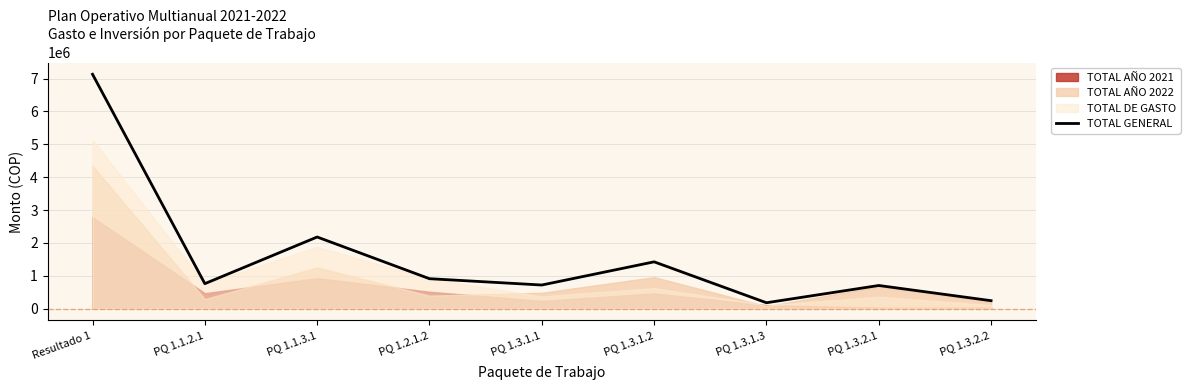

What position from the left is PQ 1.1.2.1?

2